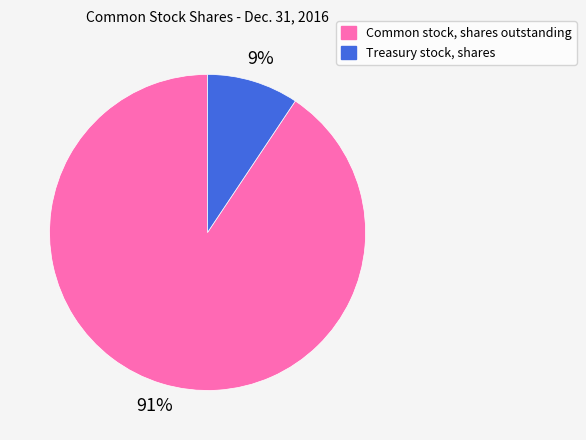

Is the sum of Common stock, shares outstanding and Treasury stock, shares greater than half?

Yes